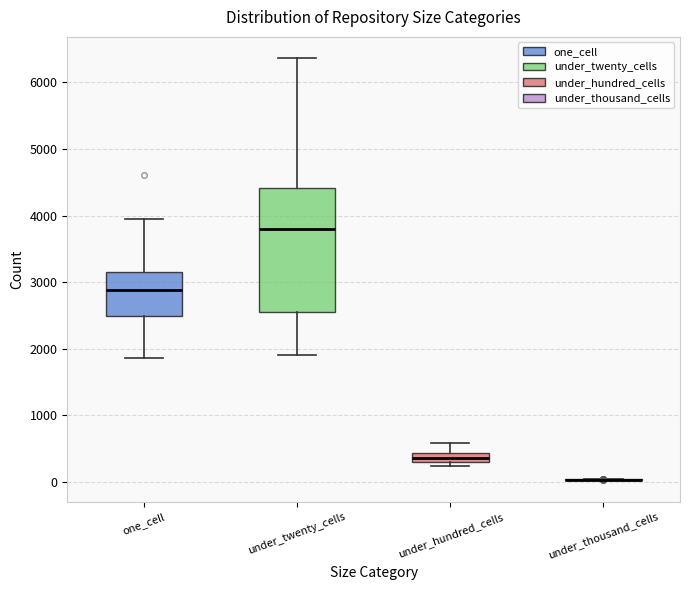

Where does the upper whisker of the box for one_cell end on the y-axis? The values are not printed on the chart, so give them approximately, as read against the axis.

4000